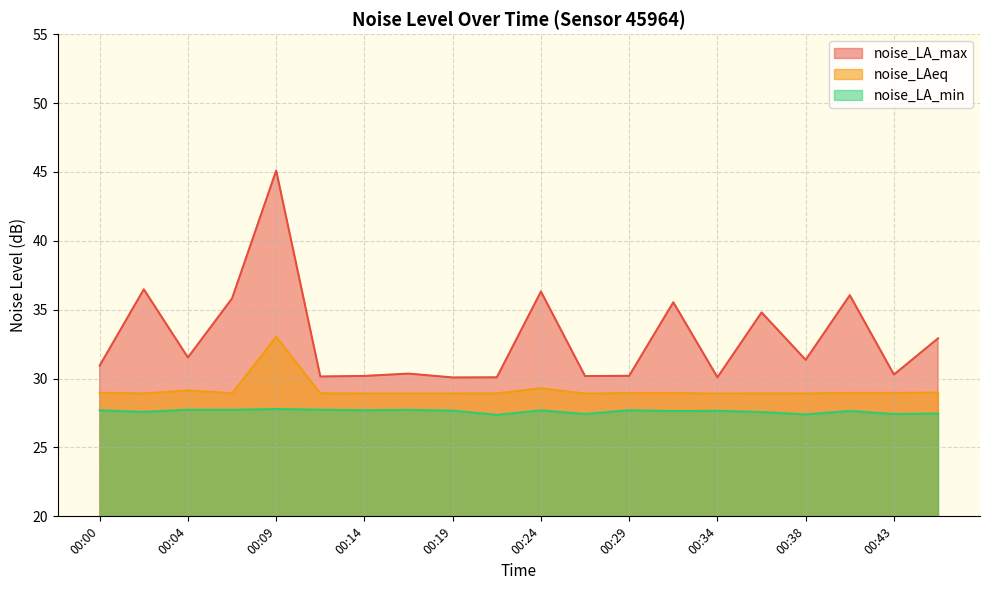

What are all the series names shown in the legend?

noise_LA_max, noise_LAeq, noise_LA_min